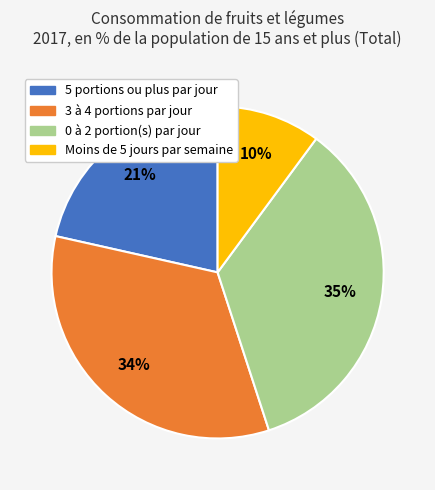

Is it true that Moins de 5 jours par semaine is 10% of the pie?

True